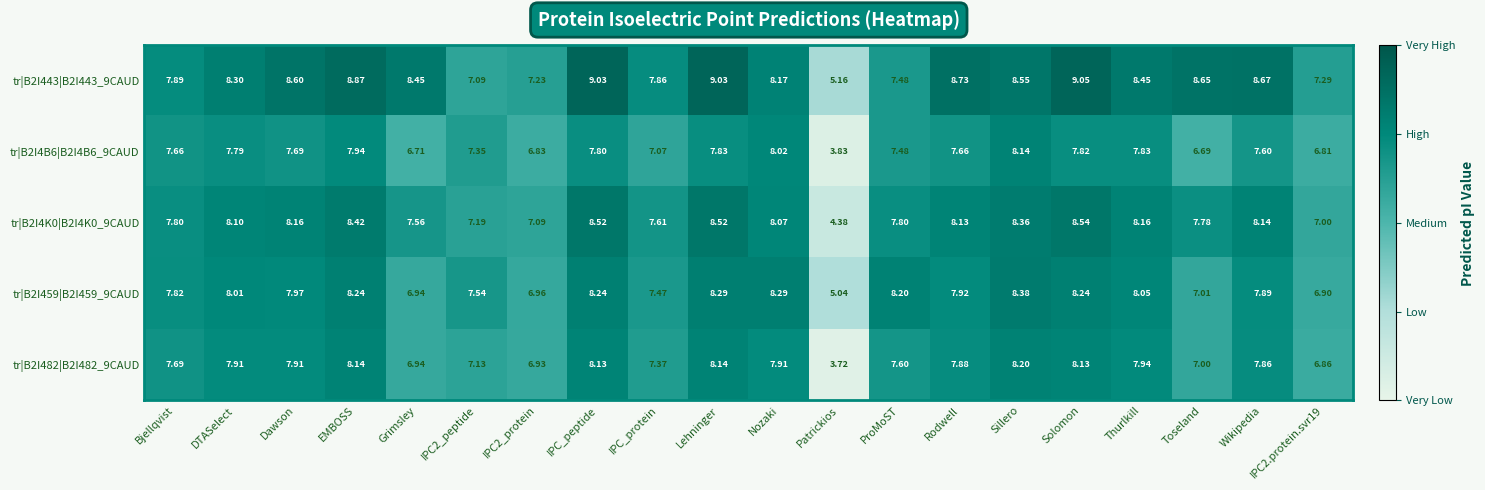

At which category is the sum across all series the highest?

Lehninger